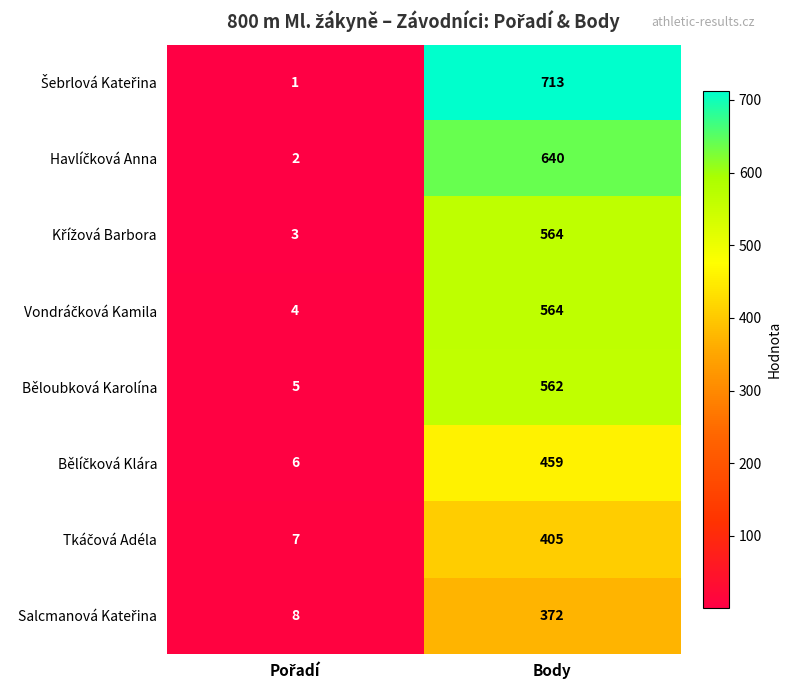

What is the average value of the Běloubková Karolína series?

284